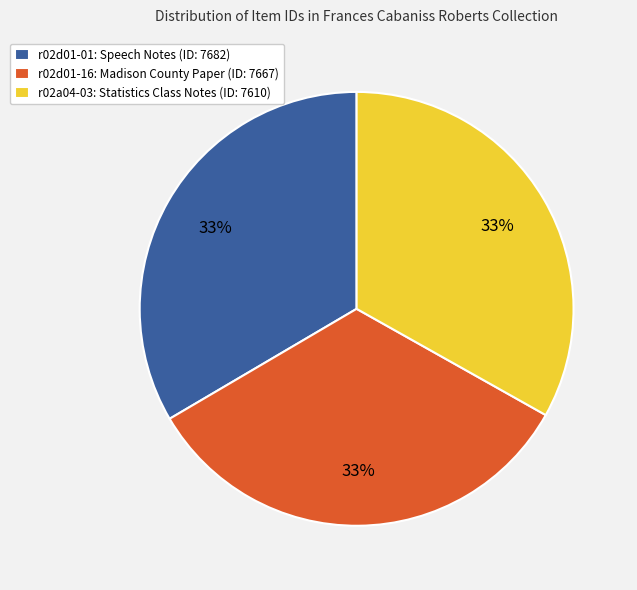

To the nearest percent, what percentage of the pie is r02d01-16: Madison County Paper (ID: 7667)?

33%